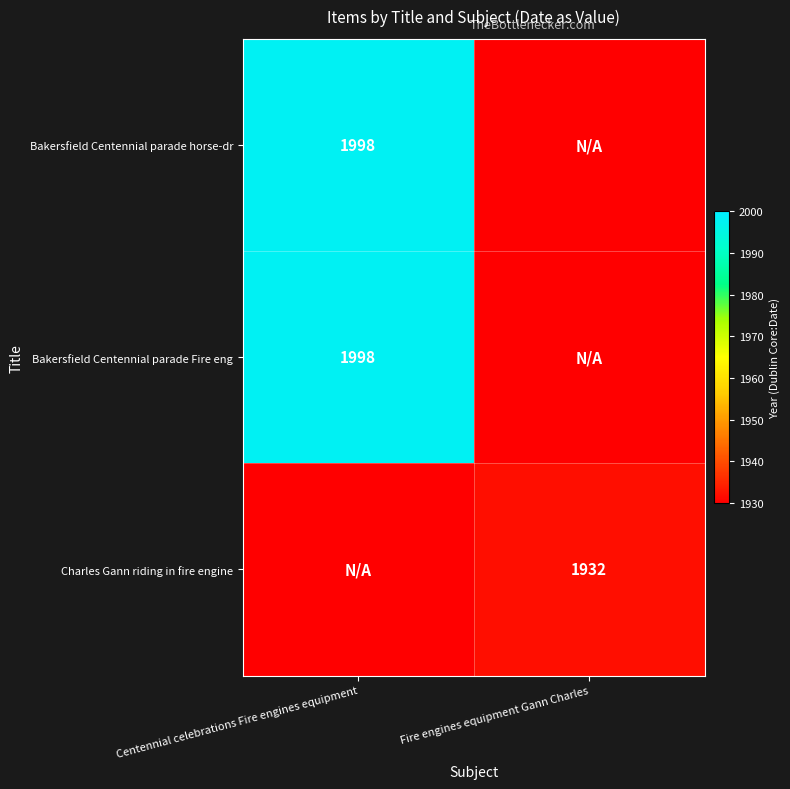

True or false: Charles Gann riding in fire engine has a value of 1932 at Fire engines equipment Gann Charles.

True